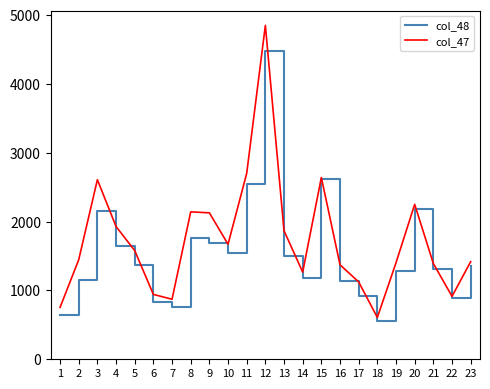

At how many categories does at least one series exceed 4264?

1